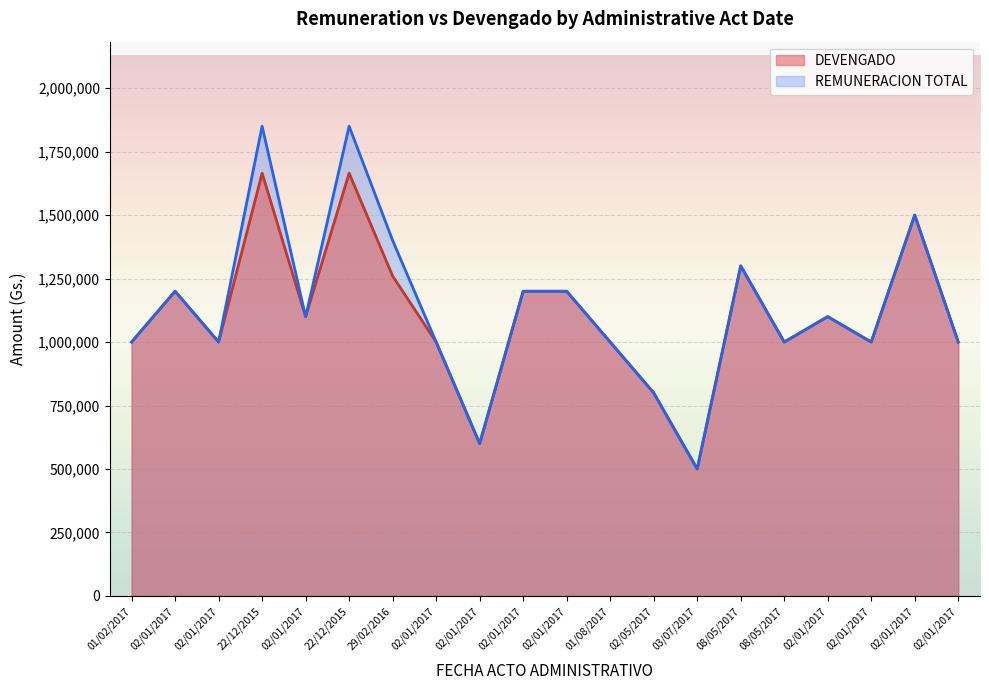

Which series has the largest total across all categories?

REMUNERACION TOTAL